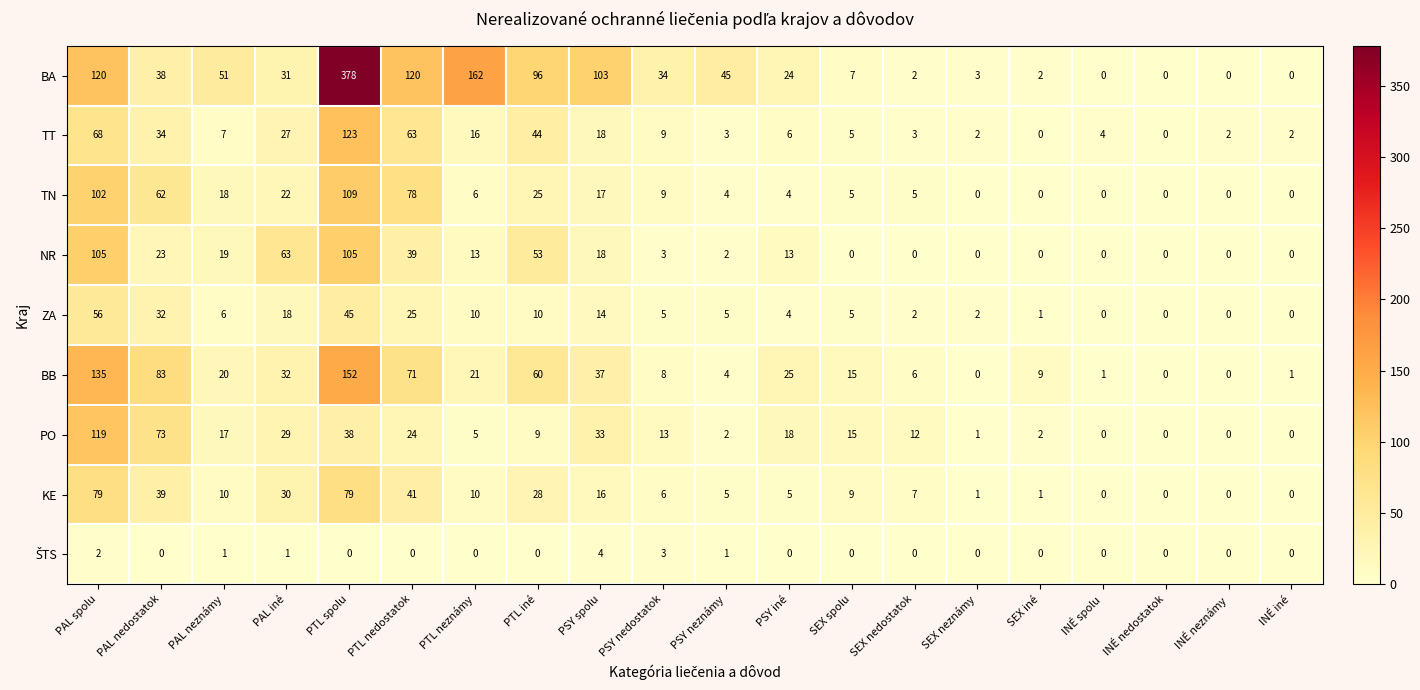

At which category is the sum across all series the highest?

PTL spolu